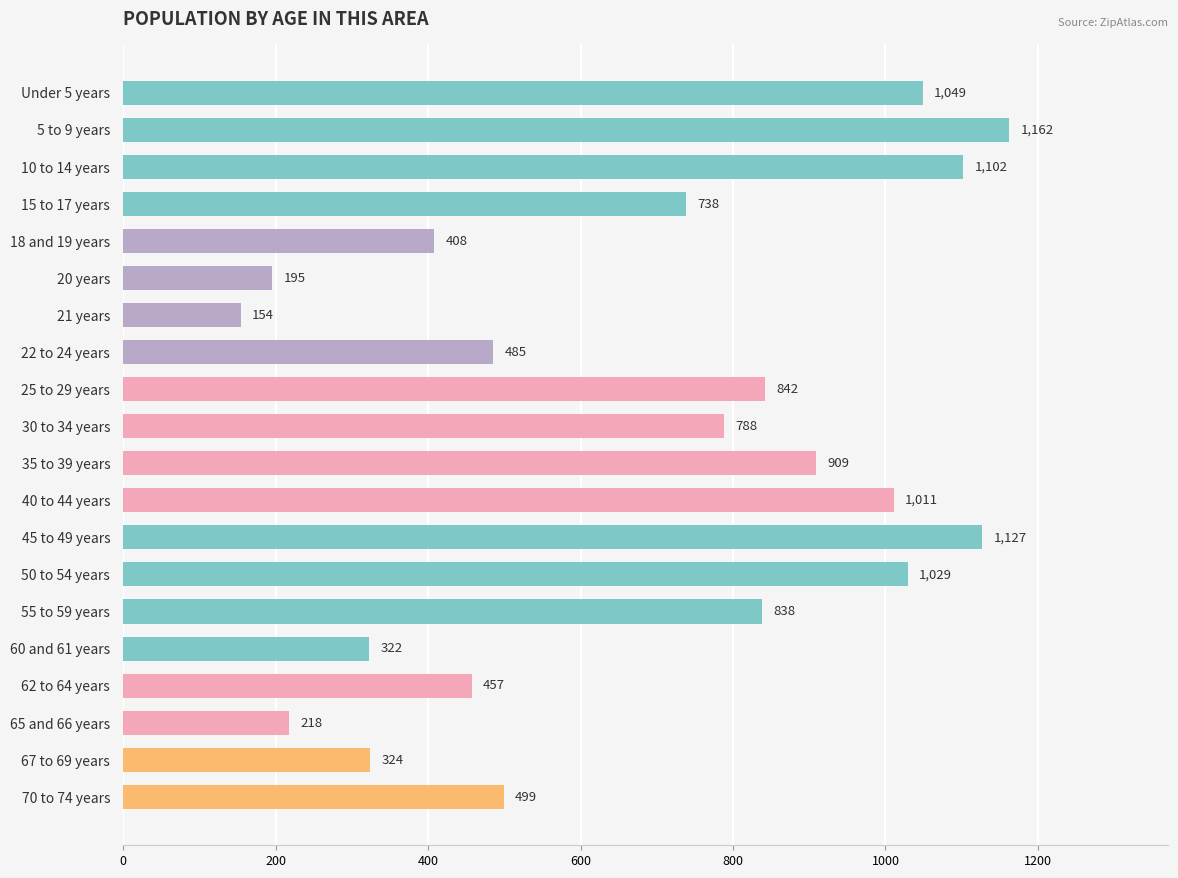

What is the value of the 14th bar from the top?

1029